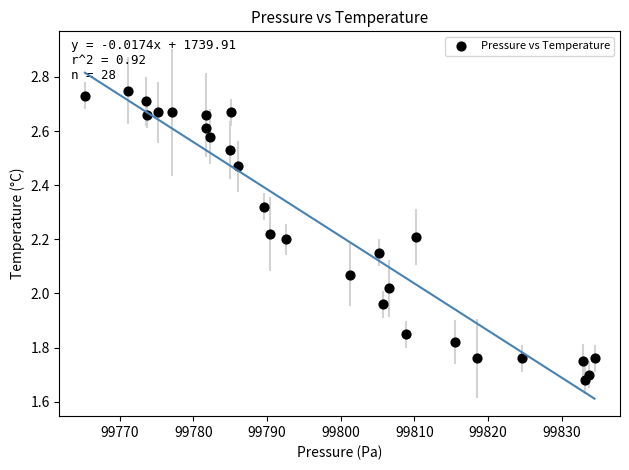

What is the range of Y values (max minus min)?

1.1